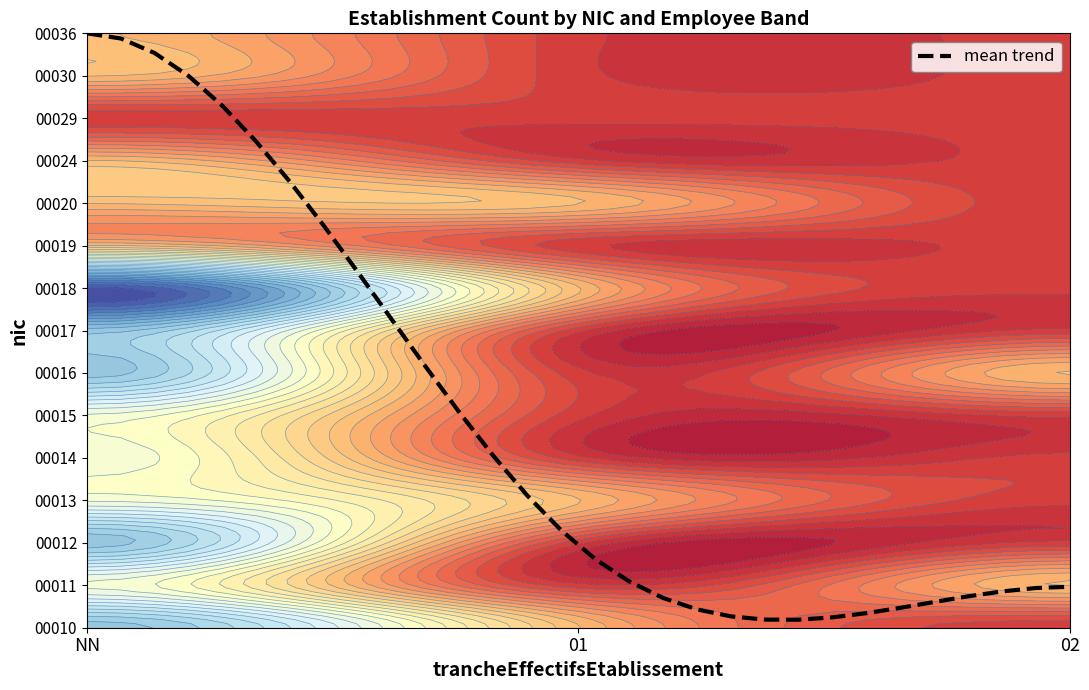

Count the number of values greater than 2.

15